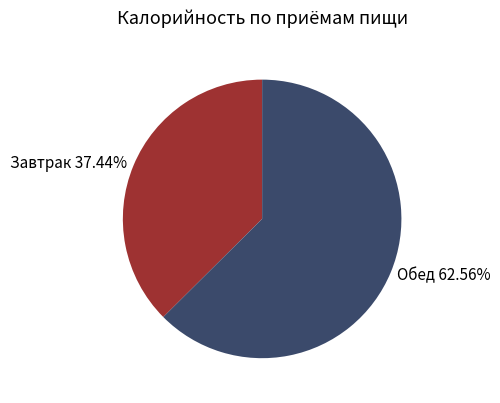

Count the number of slices in the pie.

2